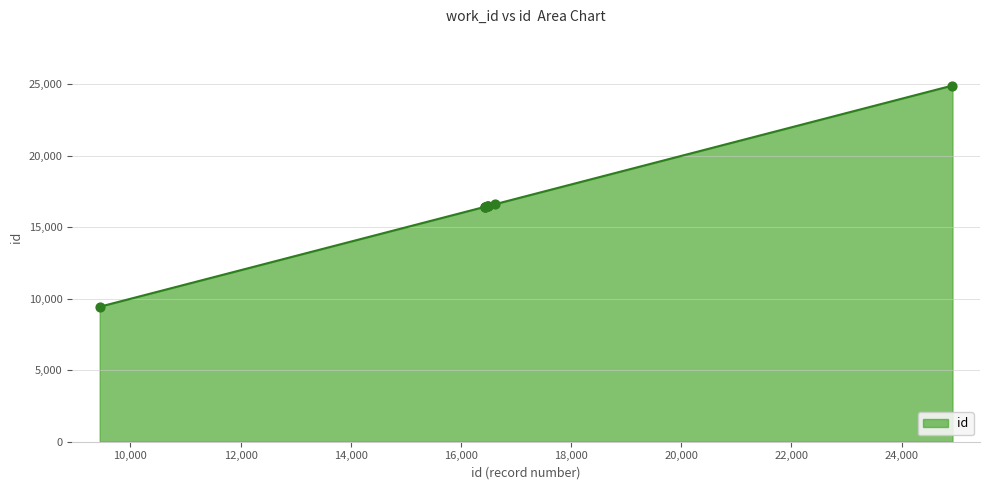

What is the difference between the maximum and minimum values?

15481